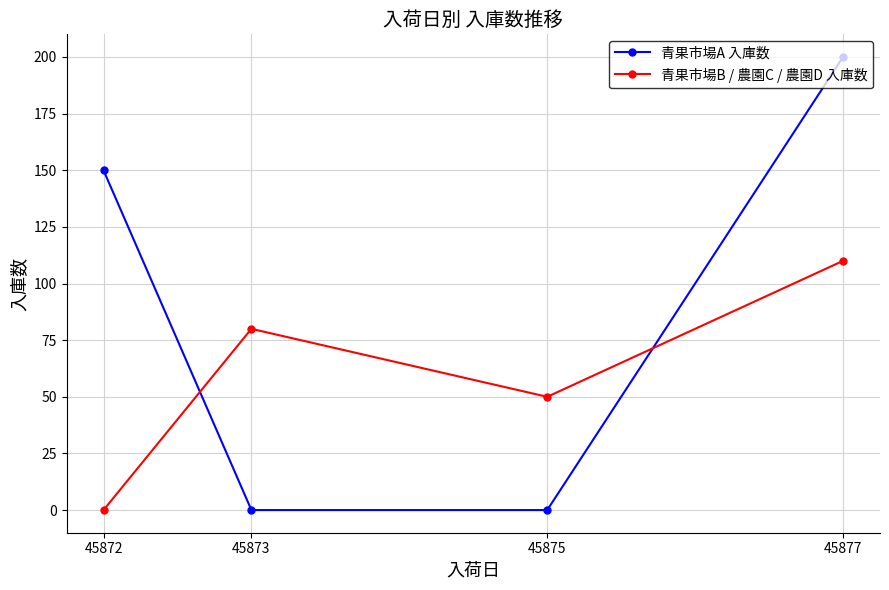

Does the chart have visible grid lines?

Yes